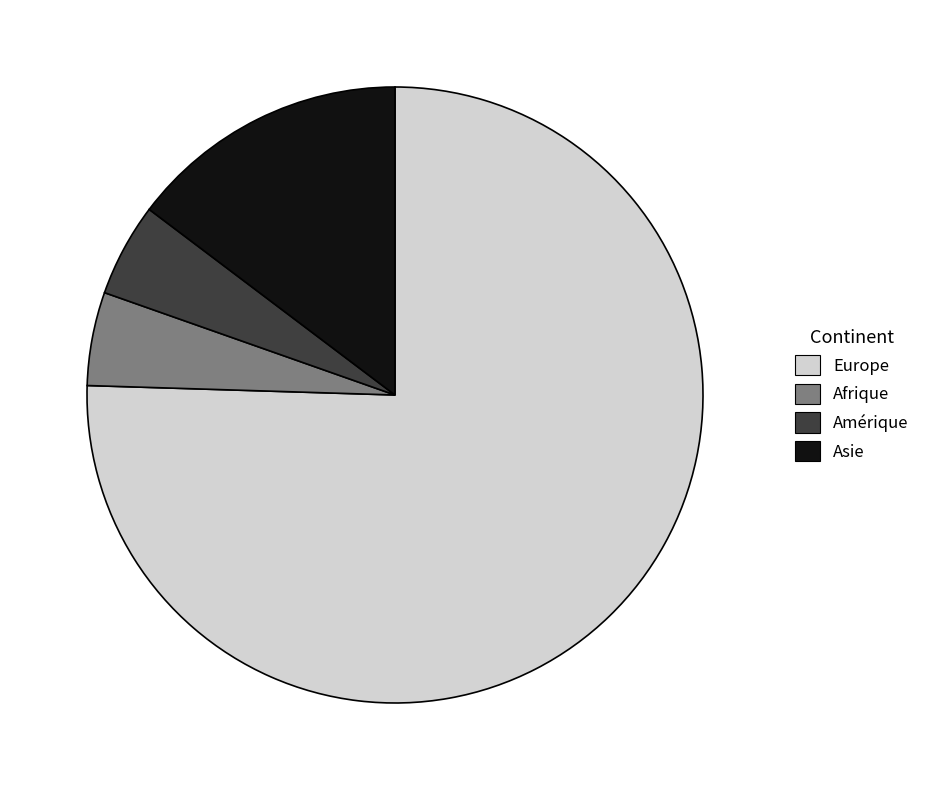

The Asie slice represents 15% of the pie. True or false?

True